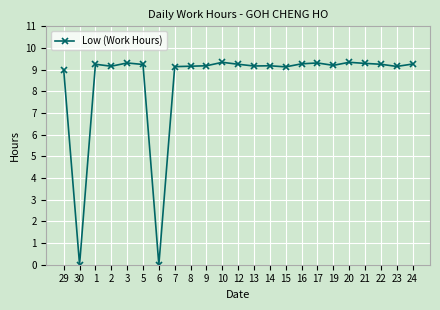

Between 17 and 8, which is larger?

17